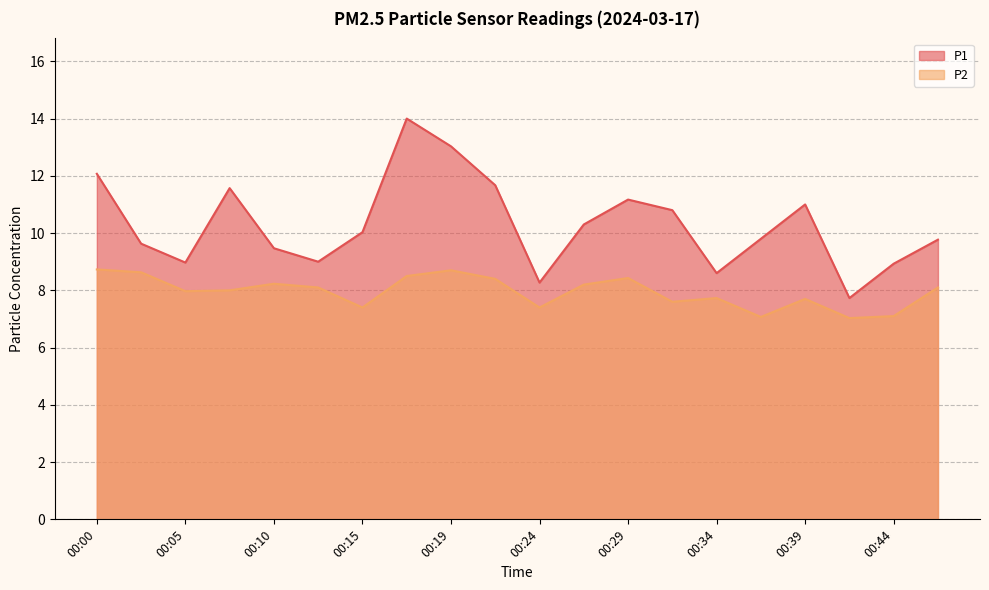

Rank the categories by P2 value from lowest to highest.

00:41, 00:36, 00:44, 00:15, 00:24, 00:32, 00:39, 00:34, 00:05, 00:07, 00:12, 00:46, 00:27, 00:10, 00:22, 00:29, 00:17, 00:02, 00:19, 00:00